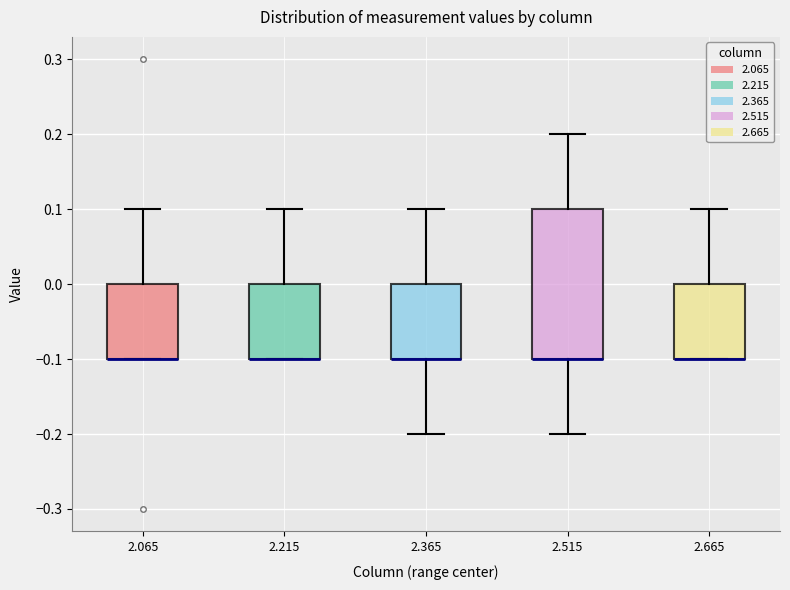

Reading left to right, read every box against the y-axis: the position of its median line, the range the box covers, and the ends of its whiskers. The values are not printed on the chart, so give them approximately, as read against the axis.

2.065: median -0.1 (drawn on the box's lower edge), box -0.1 to 0.0, whiskers -0.1 to 0.1
2.215: median -0.1 (drawn on the box's lower edge), box -0.1 to 0.0, whiskers -0.1 to 0.1
2.365: median -0.1 (drawn on the box's lower edge), box -0.1 to 0.0, whiskers -0.2 to 0.1
2.515: median -0.1 (drawn on the box's lower edge), box -0.1 to 0.1, whiskers -0.2 to 0.2
2.665: median -0.1 (drawn on the box's lower edge), box -0.1 to 0.0, whiskers -0.1 to 0.1